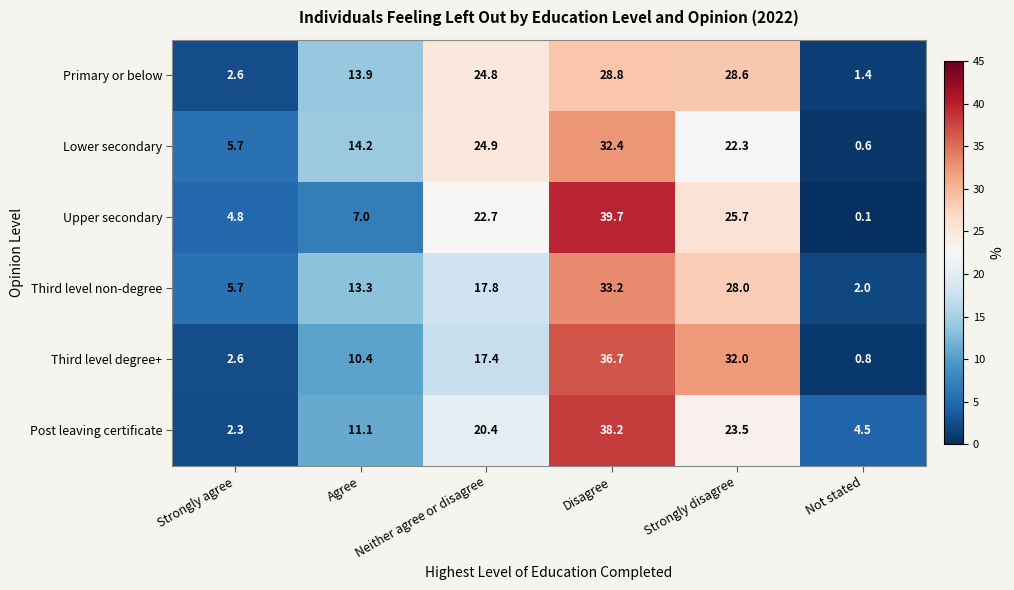

At Agree, list the series in order from smallest to largest.

Upper secondary, Third level degree+, Post leaving certificate, Third level non-degree, Primary or below, Lower secondary